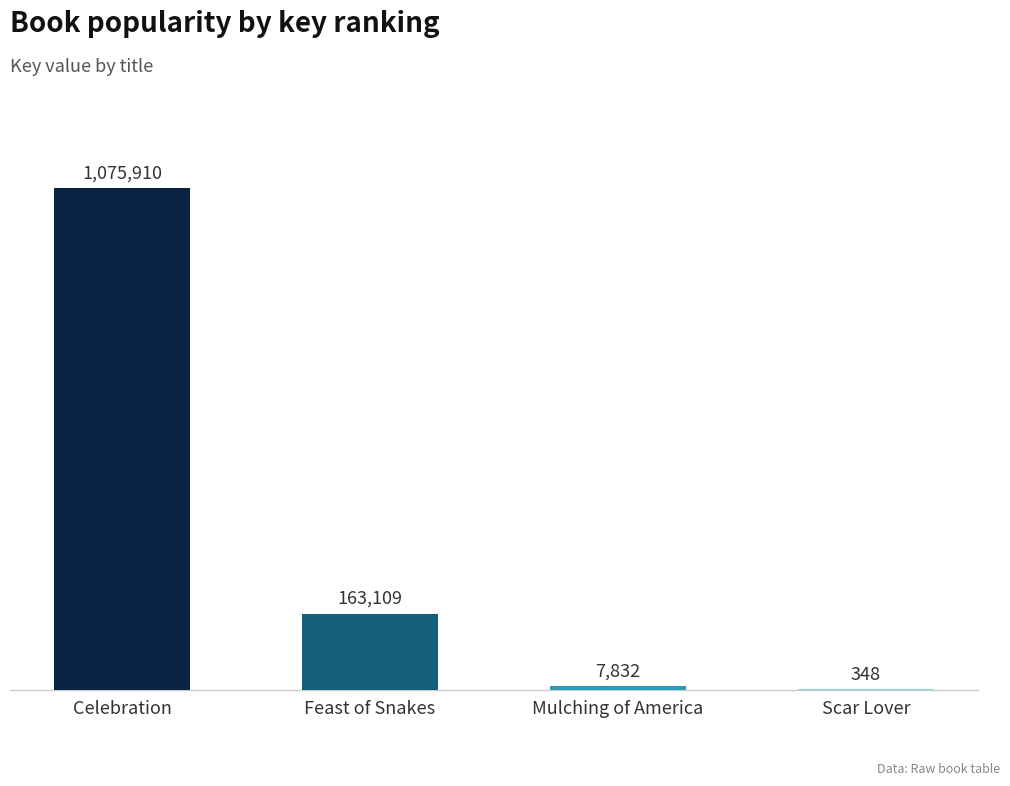

What value does the data have at Scar Lover?

348